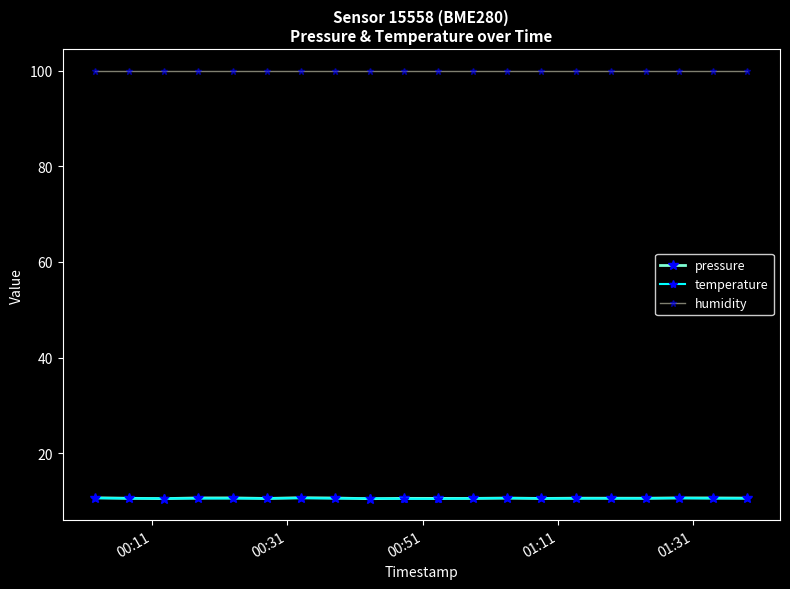

What is the sum of all humidity values?

2000.0